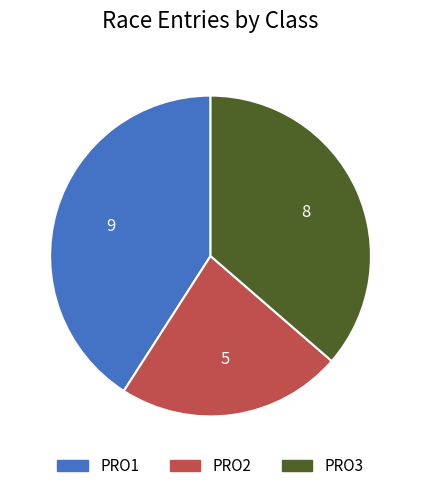

Is there any slice that represents more than half of the pie?

No